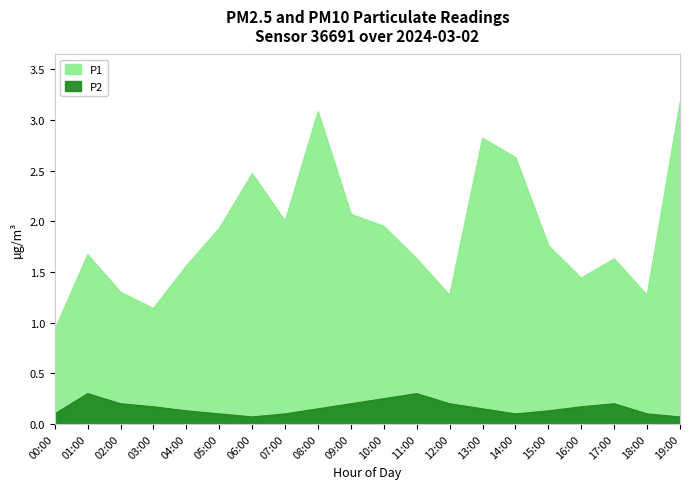

Reading left to right, transcribe all the data shown in this chart.

P2: 0.1	0.3	0.2	0.2	0.1	0.1	0.1	0.1	0.1	0.2	0.2	0.3	0.2	0.1	0.1	0.1	0.2	0.2	0.1	0.1
P1: 0.9	1.7	1.3	1.1	1.6	1.9	2.5	2.0	3.1	2.1	1.9	1.6	1.3	2.8	2.6	1.8	1.4	1.6	1.3	3.2